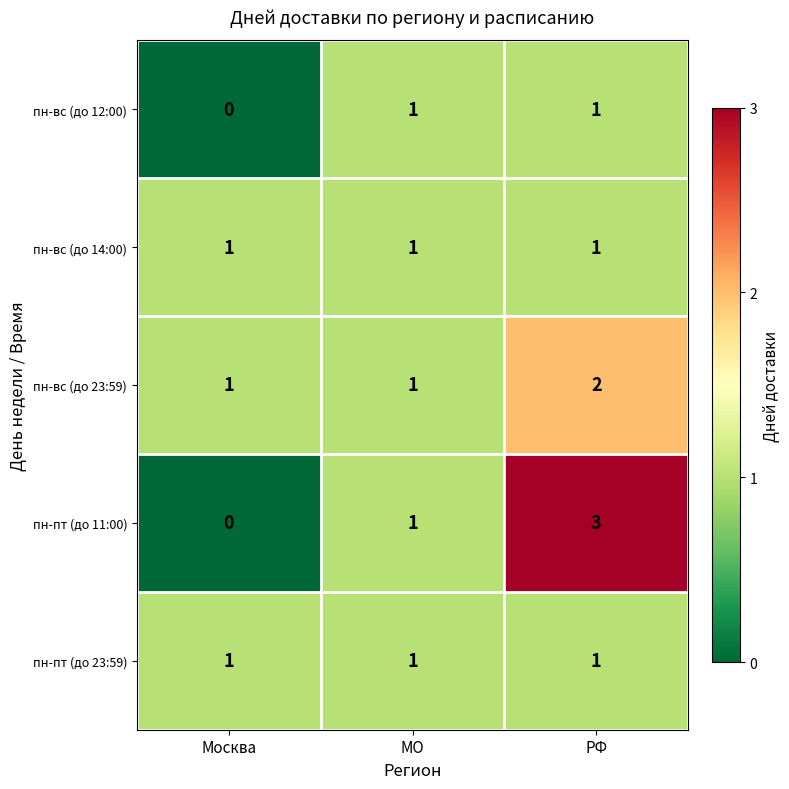

Reading left to right, what are all the values shown in this chart?

пн-вс (до 12:00): Москва=0	МО=1	РФ=1
пн-вс (до 14:00): Москва=1	МО=1	РФ=1
пн-вс (до 23:59): Москва=1	МО=1	РФ=2
пн-пт (до 11:00): Москва=0	МО=1	РФ=3
пн-пт (до 23:59): Москва=1	МО=1	РФ=1